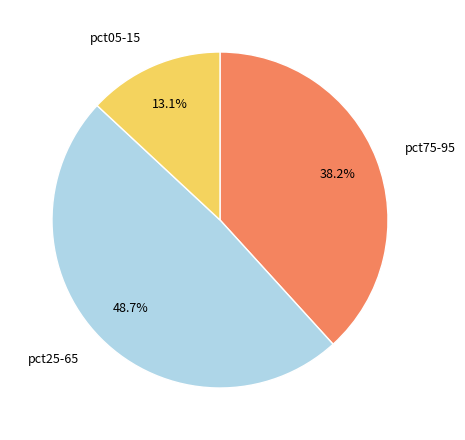

Between pct25-65 and pct75-95, which is larger?

pct25-65